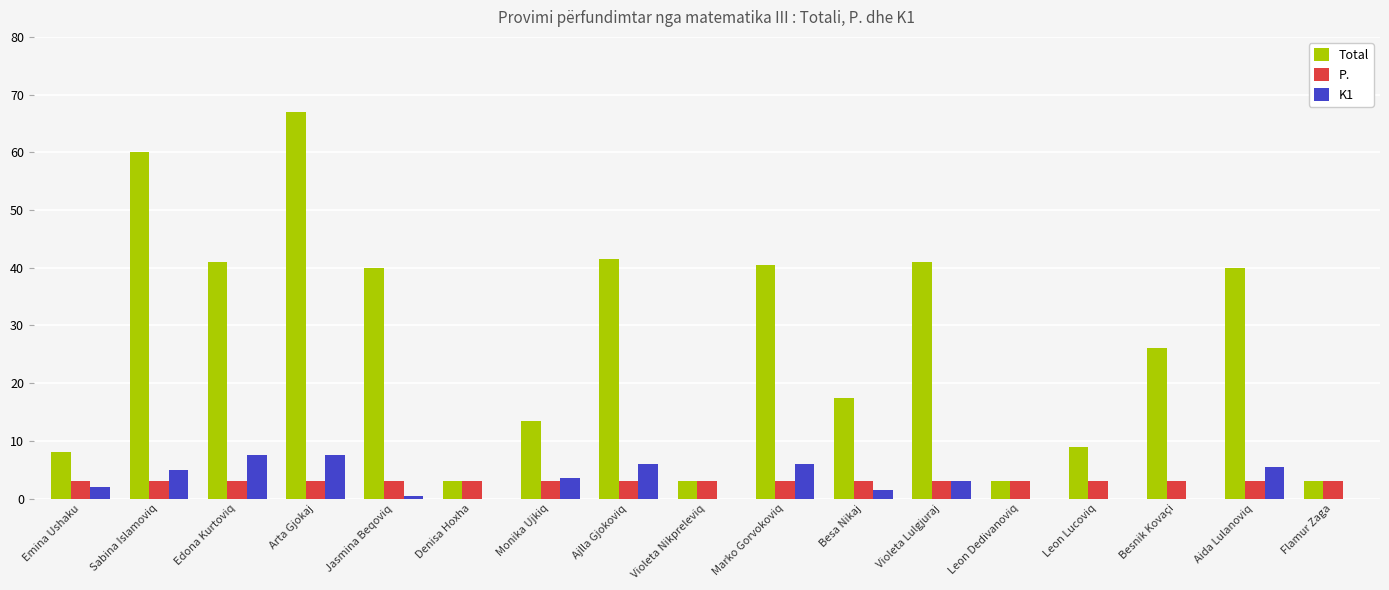

What are all the series names shown in the legend?

Total, P., K1